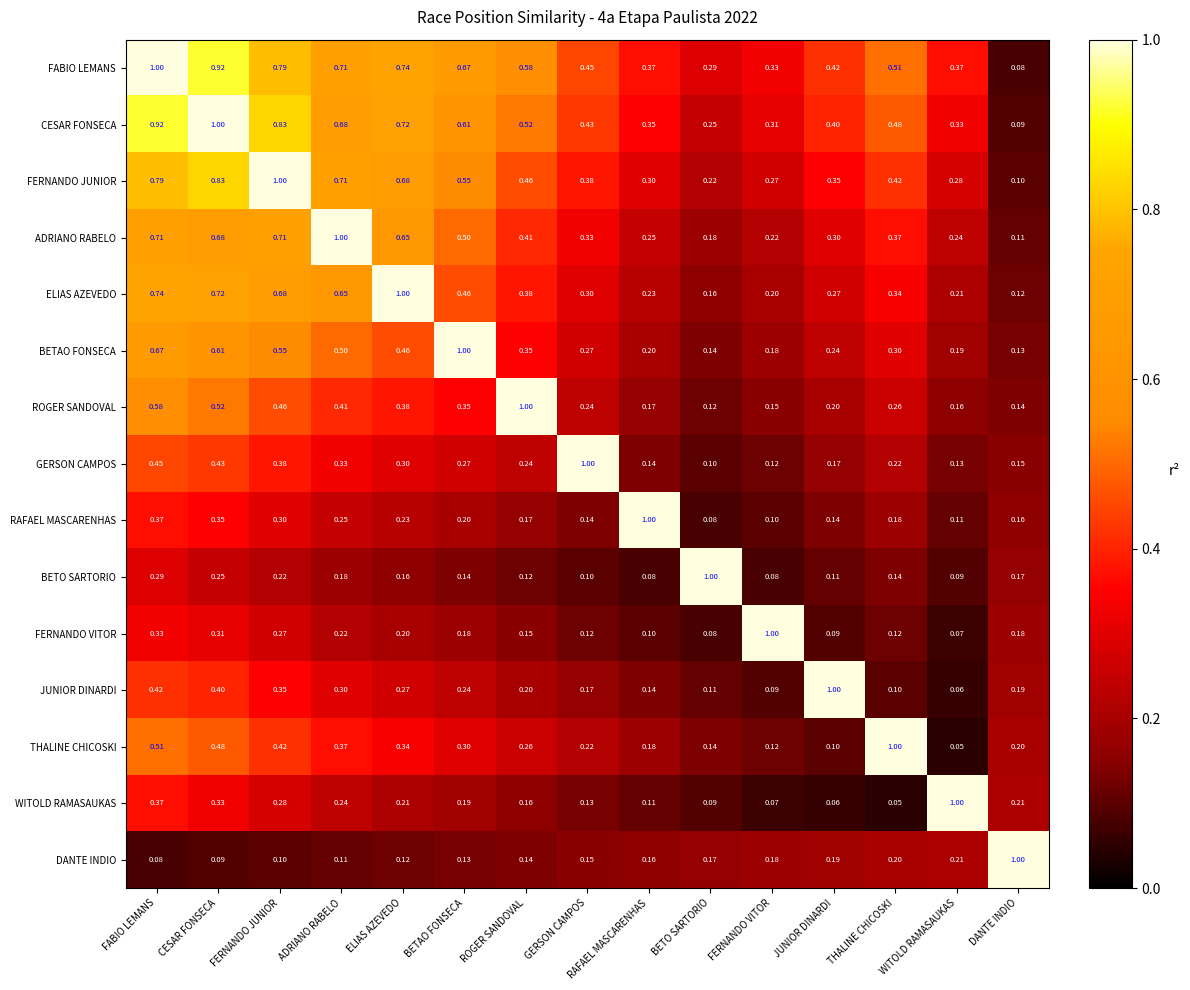

At which category is the sum across all series the highest?

FABIO LEMANS